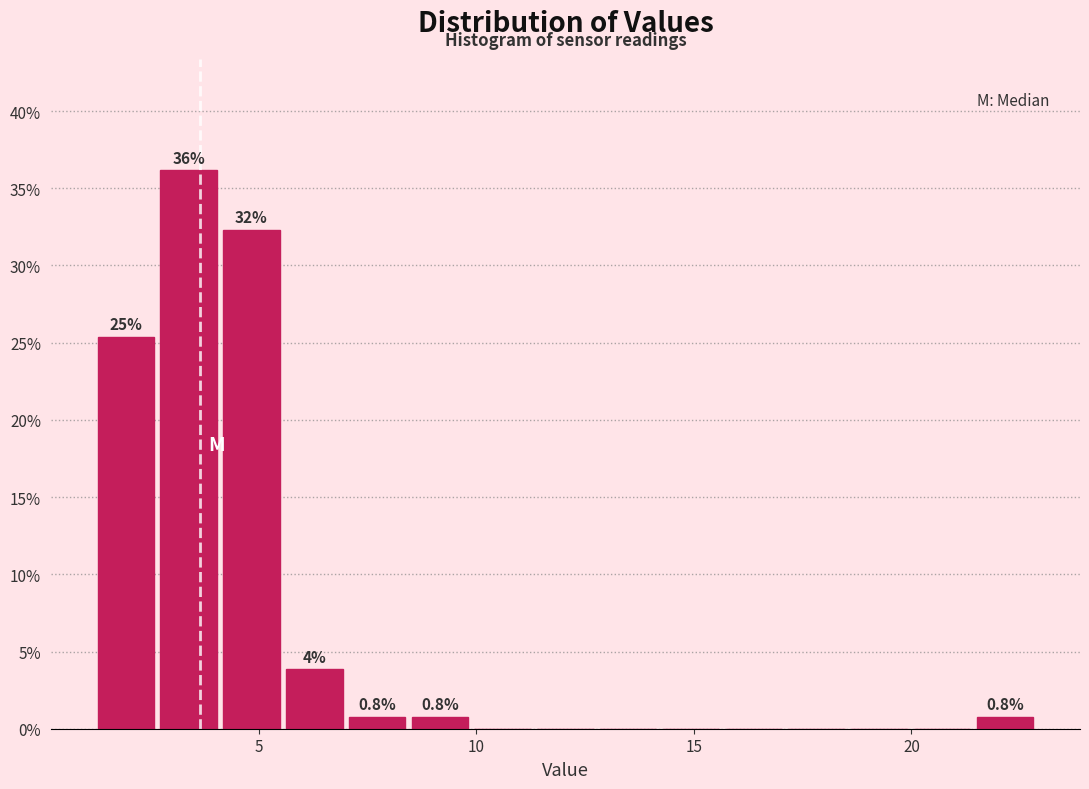

Around what value on the x-axis is the tallest bar? Give the approximate position of its centre, as read against the axis.

3.5